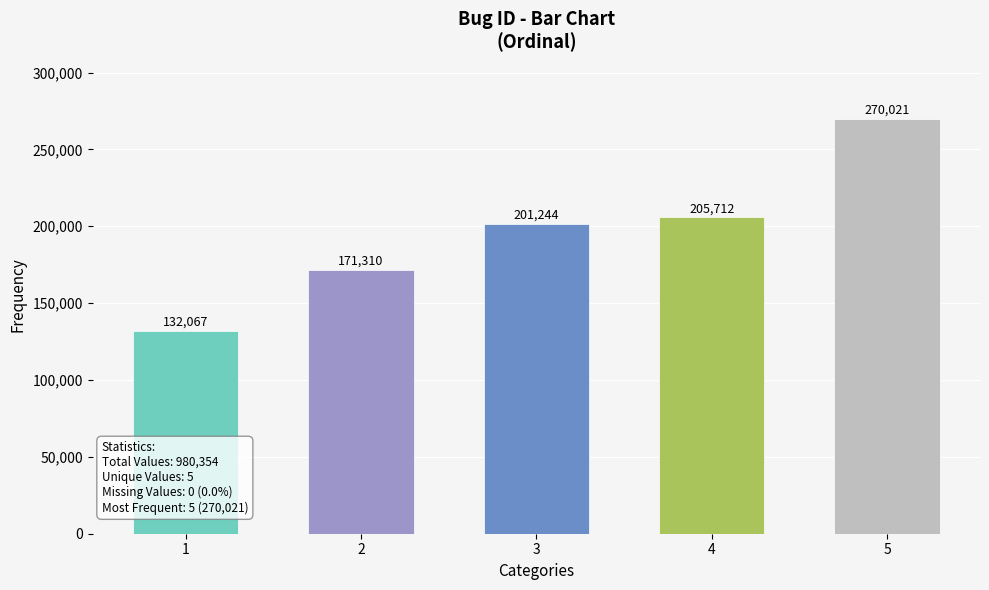

Reading right to left, list all the values displayed in this chart.

5=270021	4=205712	3=201244	2=171310	1=132067